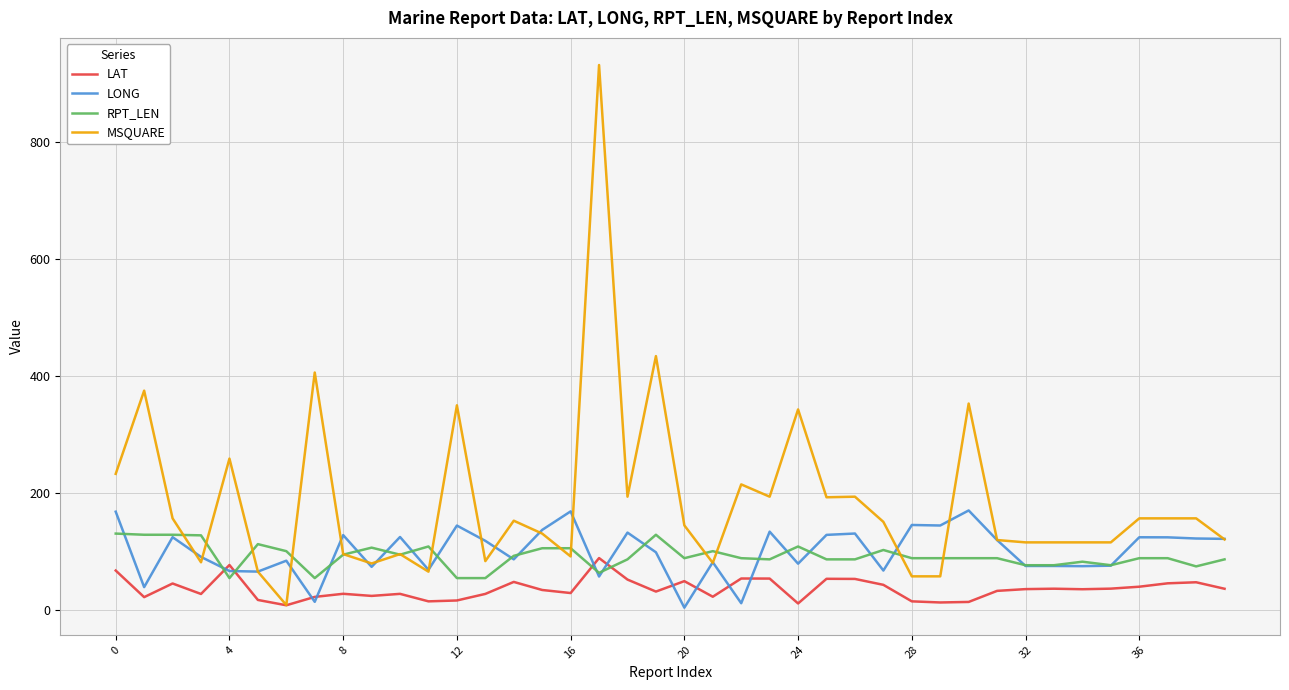

Which series has the widest spread of values?

MSQUARE